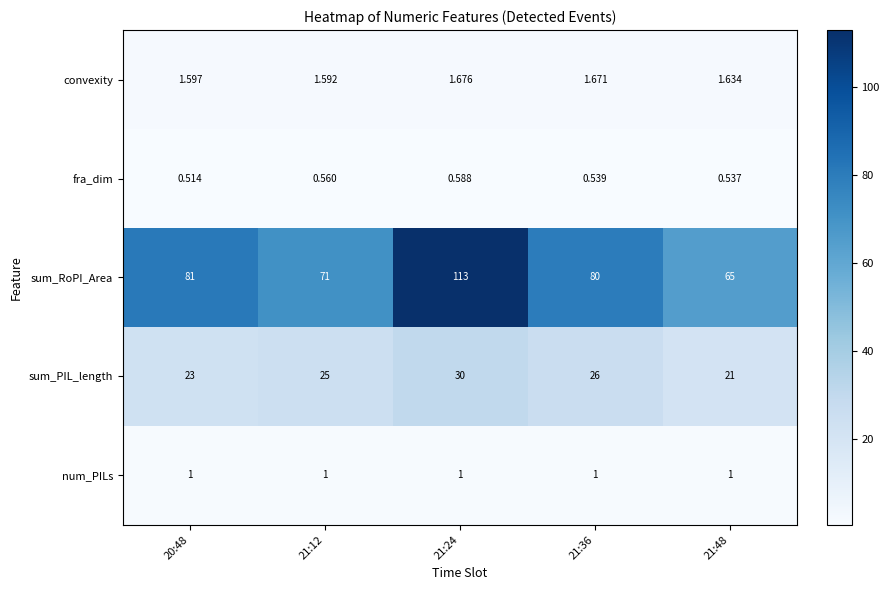

Count the number of categories in the chart.

5